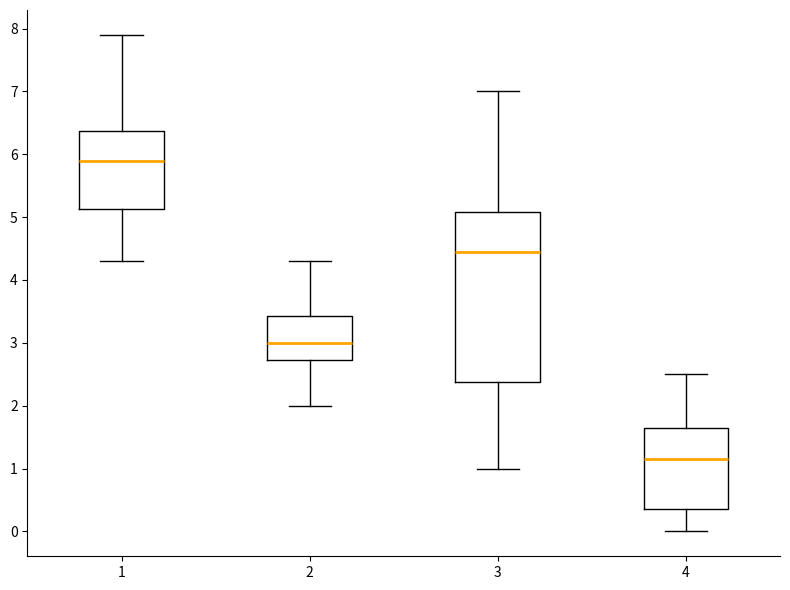

Which box has the highest median line?

1